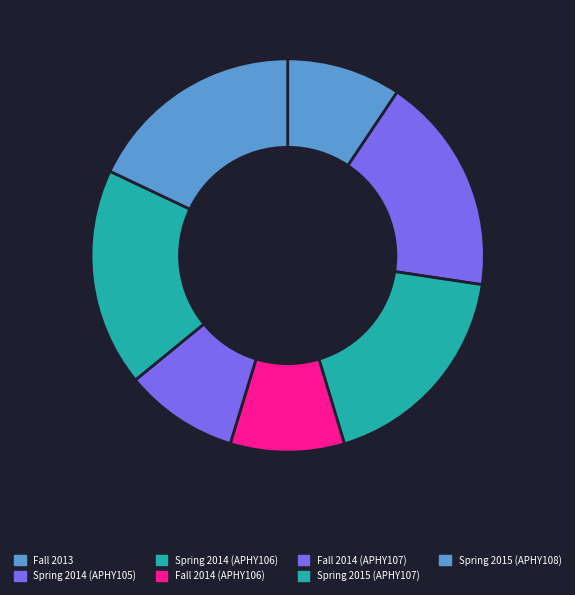

True or false: Fall 2014 (APHY107) accounts for 9% of the total.

True